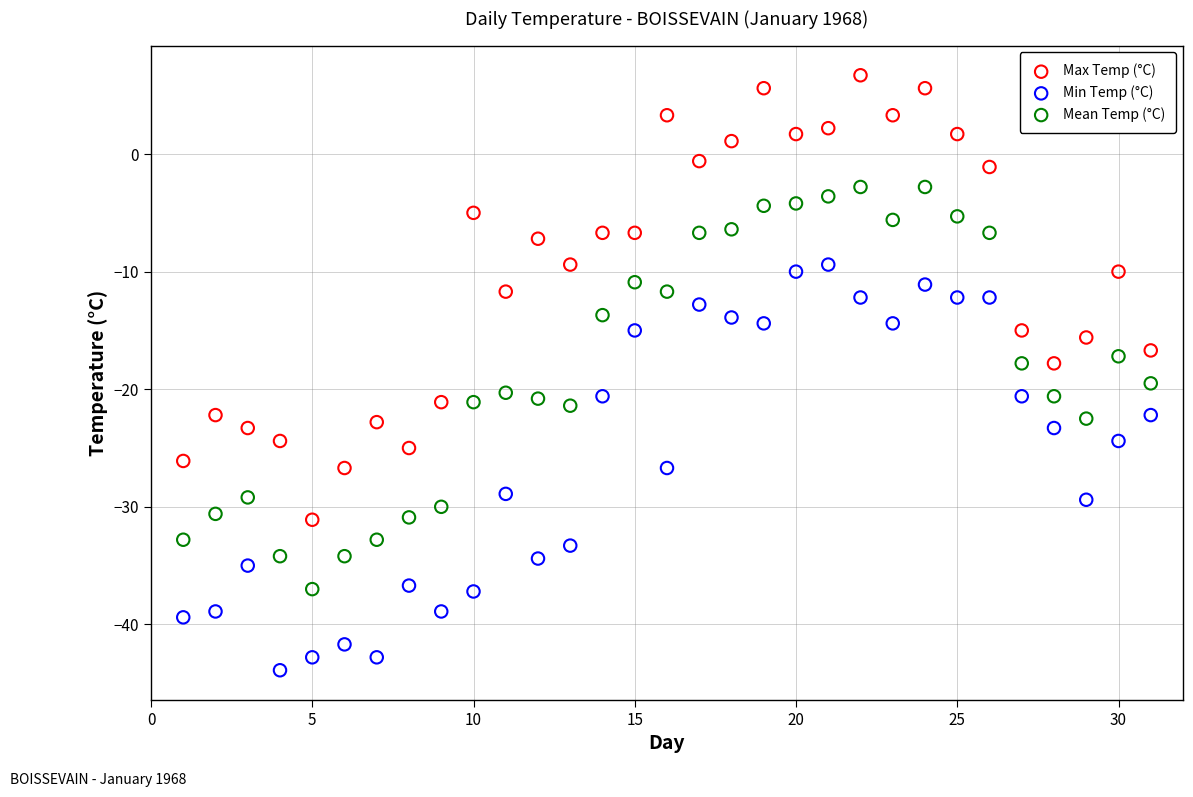

What are all the series names shown in the legend?

Max Temp (°C), Min Temp (°C), Mean Temp (°C)